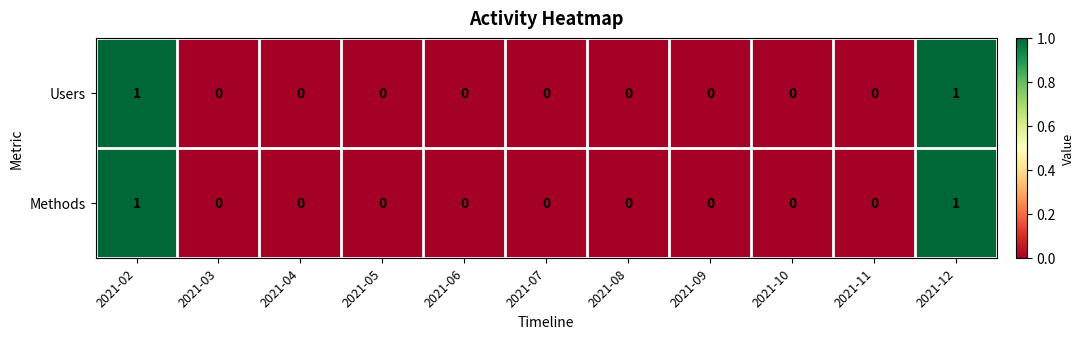

Is the value of Users at 2021-07 greater than the value of Methods at 2021-02?

No